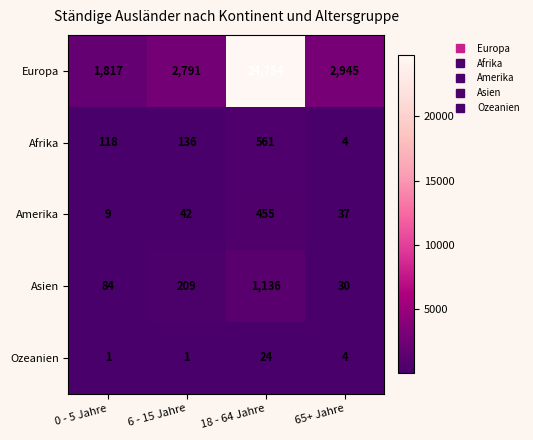

Reading left to right, list all the values displayed in this chart.

Europa: 0 - 5 Jahre=1817	6 - 15 Jahre=2791	18 - 64 Jahre=24754	65+ Jahre=2945
Afrika: 0 - 5 Jahre=118	6 - 15 Jahre=136	18 - 64 Jahre=561	65+ Jahre=4
Amerika: 0 - 5 Jahre=9	6 - 15 Jahre=42	18 - 64 Jahre=455	65+ Jahre=37
Asien: 0 - 5 Jahre=84	6 - 15 Jahre=209	18 - 64 Jahre=1136	65+ Jahre=30
Ozeanien: 0 - 5 Jahre=1	6 - 15 Jahre=1	18 - 64 Jahre=24	65+ Jahre=4